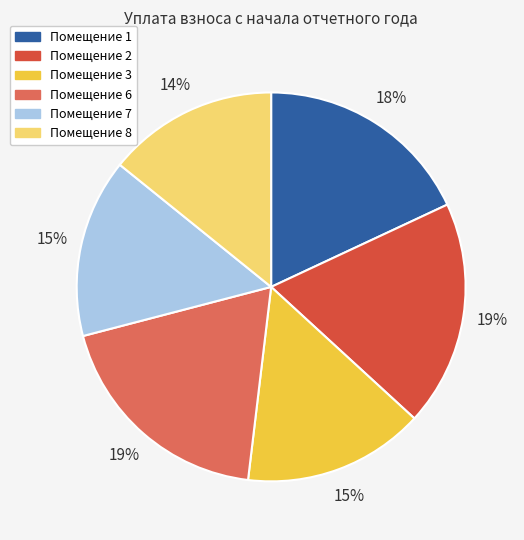

Does any single category account for the majority?

No